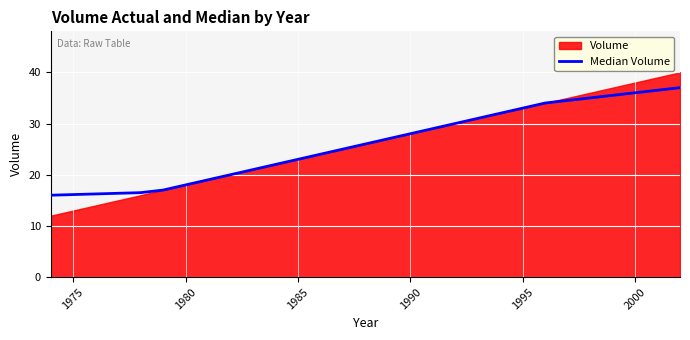

What is the highest value of the Median Volume series?

37.0